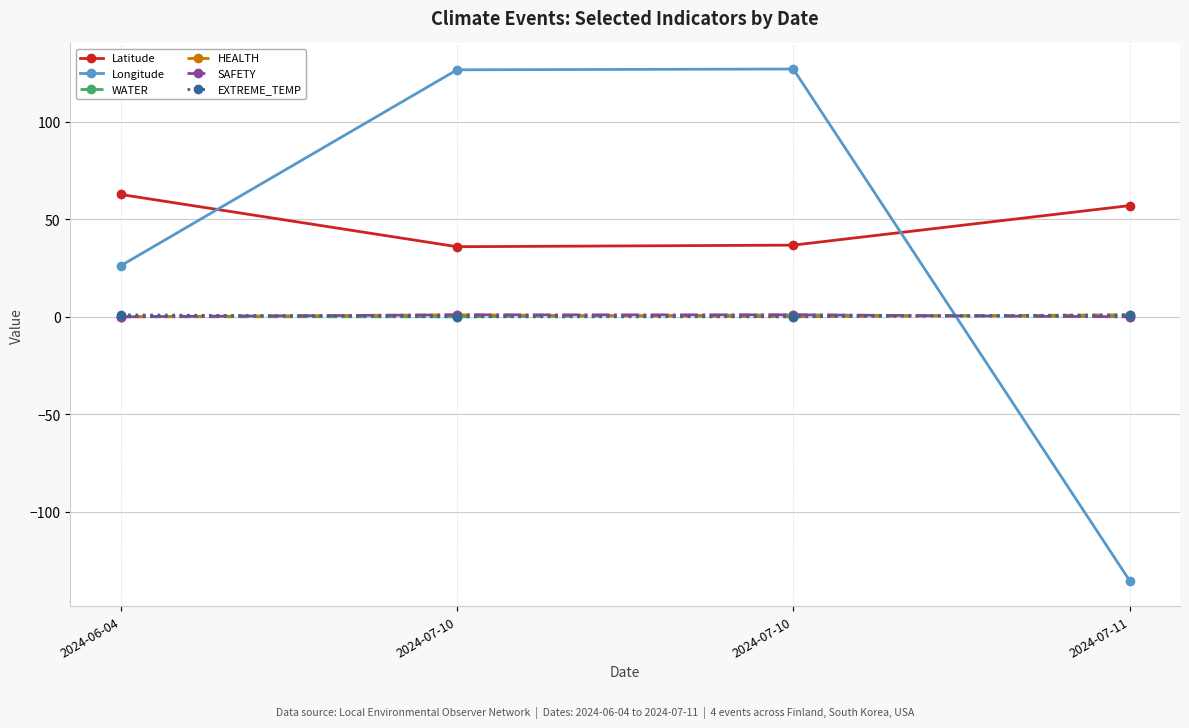

How many HEALTH values are between 0 and 1?

4